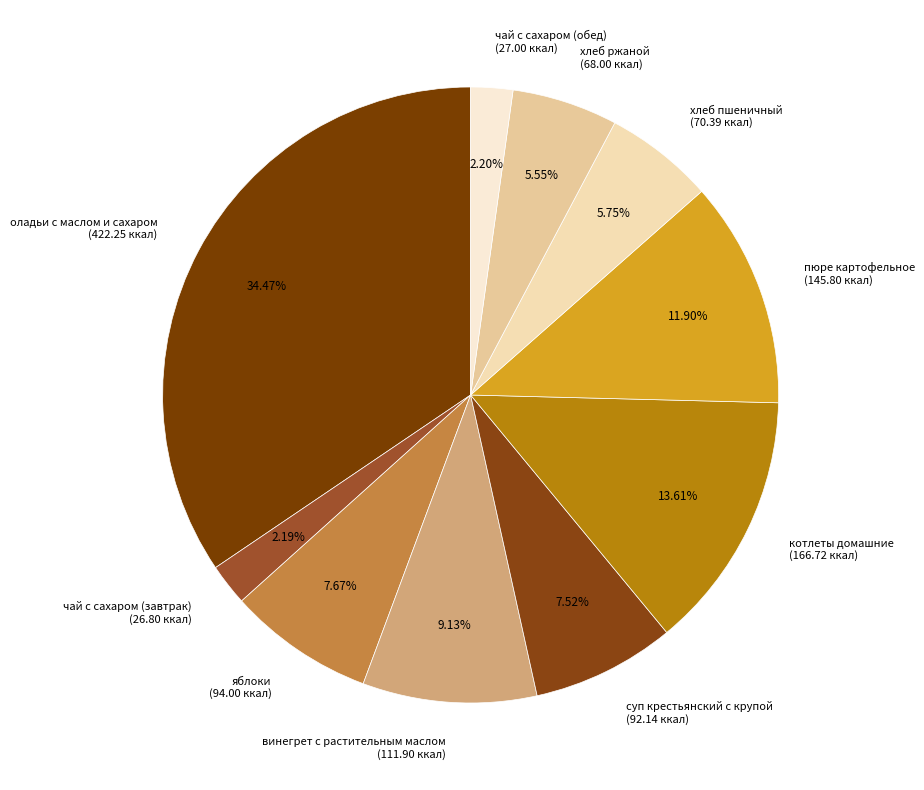

Approximately how many times larger is the value at суп крестьянский с крупой (92.14 ккал) compared to пюре картофельное (145.80 ккал)?

0.6